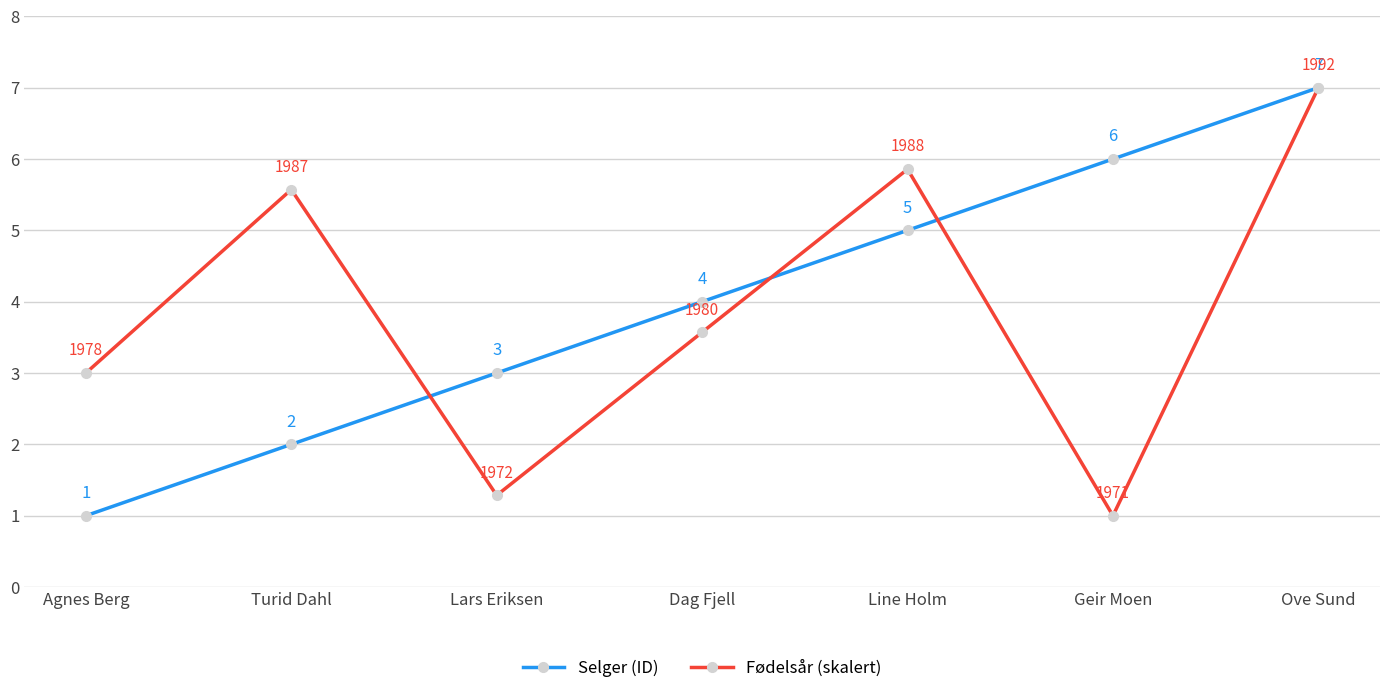

Between Turid Dahl and Lars Eriksen, which series saw the biggest shift?

Fødelsår (skalert)